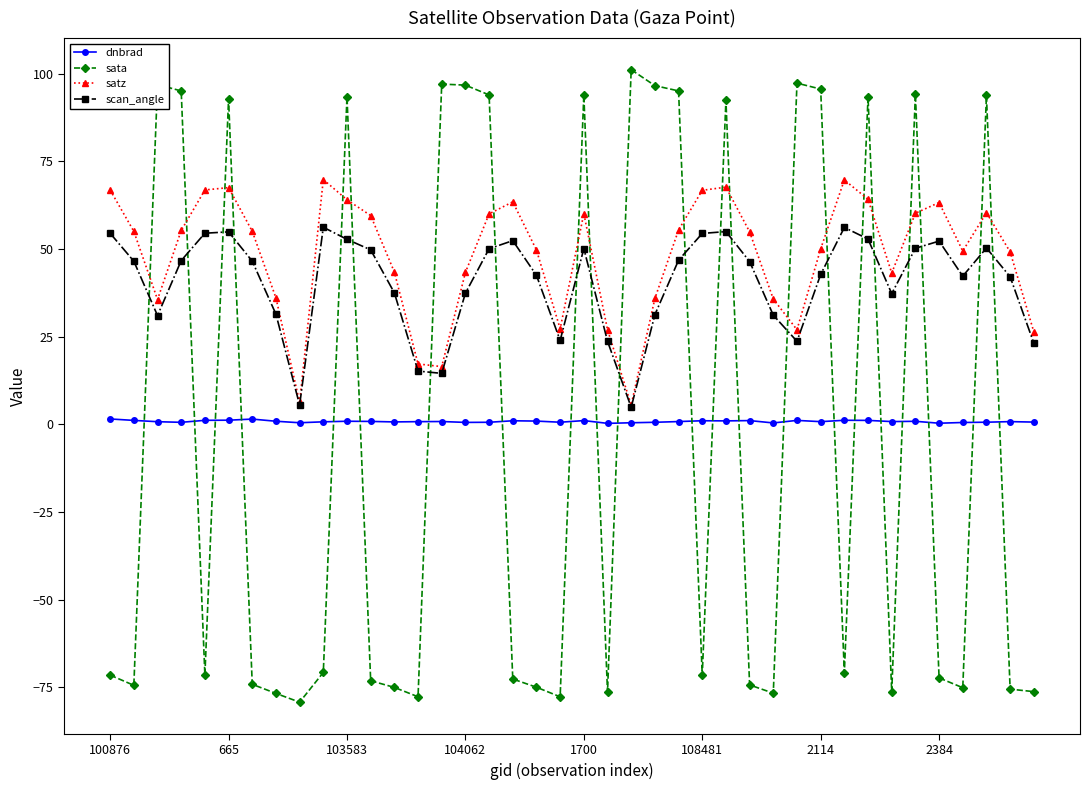

Does the chart have visible grid lines?

No